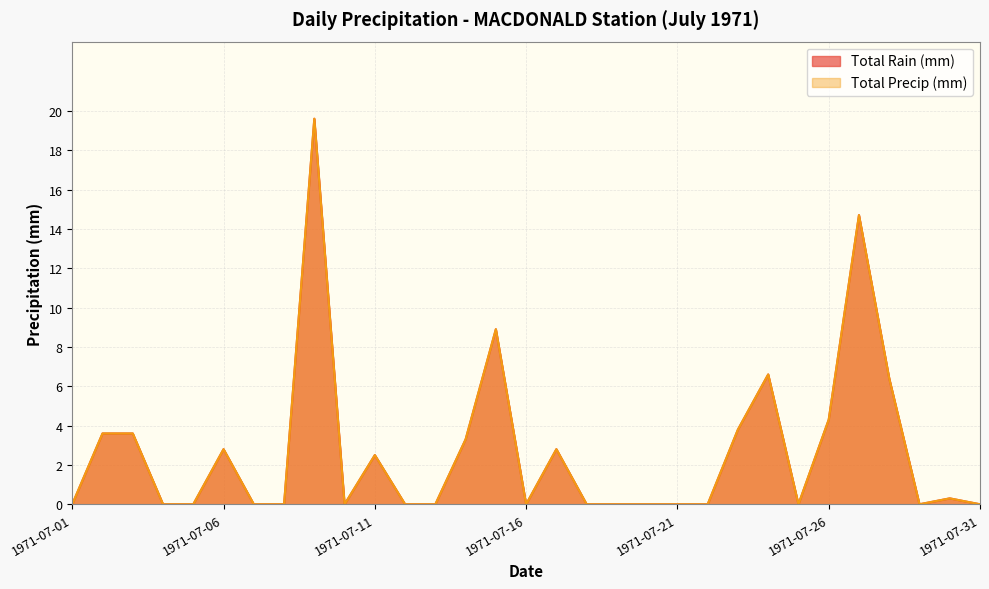

Reading left to right, transcribe all the data shown in this chart.

Total Rain (mm): 1971-07-01=0.0	1971-07-02=3.6	1971-07-03=3.6	1971-07-04=0.0	1971-07-05=0.0	1971-07-06=2.8	1971-07-07=0.0	1971-07-08=0.0	1971-07-09=19.6	1971-07-10=0.0	1971-07-11=2.5	1971-07-12=0.0	1971-07-13=0.0	1971-07-14=3.3	1971-07-15=8.9	1971-07-16=0.0	1971-07-17=2.8	1971-07-18=0.0	1971-07-19=0.0	1971-07-20=0.0	1971-07-21=0.0	1971-07-22=0.0	1971-07-23=3.8	1971-07-24=6.6	1971-07-25=0.0	1971-07-26=4.3	1971-07-27=14.7	1971-07-28=6.4	1971-07-29=0.0	1971-07-30=0.3	1971-07-31=0.0
Total Precip (mm): 1971-07-01=0.0	1971-07-02=3.6	1971-07-03=3.6	1971-07-04=0.0	1971-07-05=0.0	1971-07-06=2.8	1971-07-07=0.0	1971-07-08=0.0	1971-07-09=19.6	1971-07-10=0.0	1971-07-11=2.5	1971-07-12=0.0	1971-07-13=0.0	1971-07-14=3.3	1971-07-15=8.9	1971-07-16=0.0	1971-07-17=2.8	1971-07-18=0.0	1971-07-19=0.0	1971-07-20=0.0	1971-07-21=0.0	1971-07-22=0.0	1971-07-23=3.8	1971-07-24=6.6	1971-07-25=0.0	1971-07-26=4.3	1971-07-27=14.7	1971-07-28=6.4	1971-07-29=0.0	1971-07-30=0.3	1971-07-31=0.0